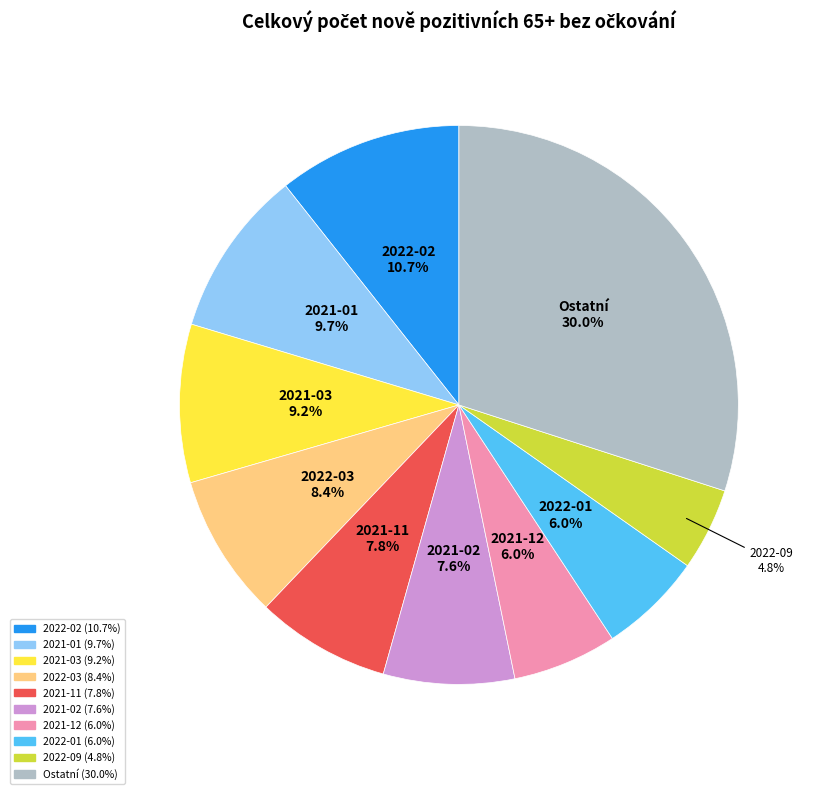

Is there a majority slice in this chart?

No